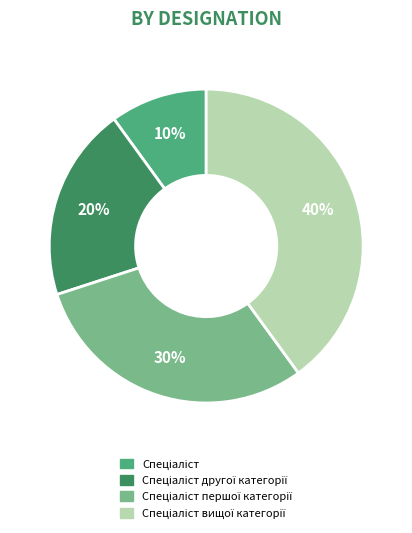

Does any single category account for the majority?

No